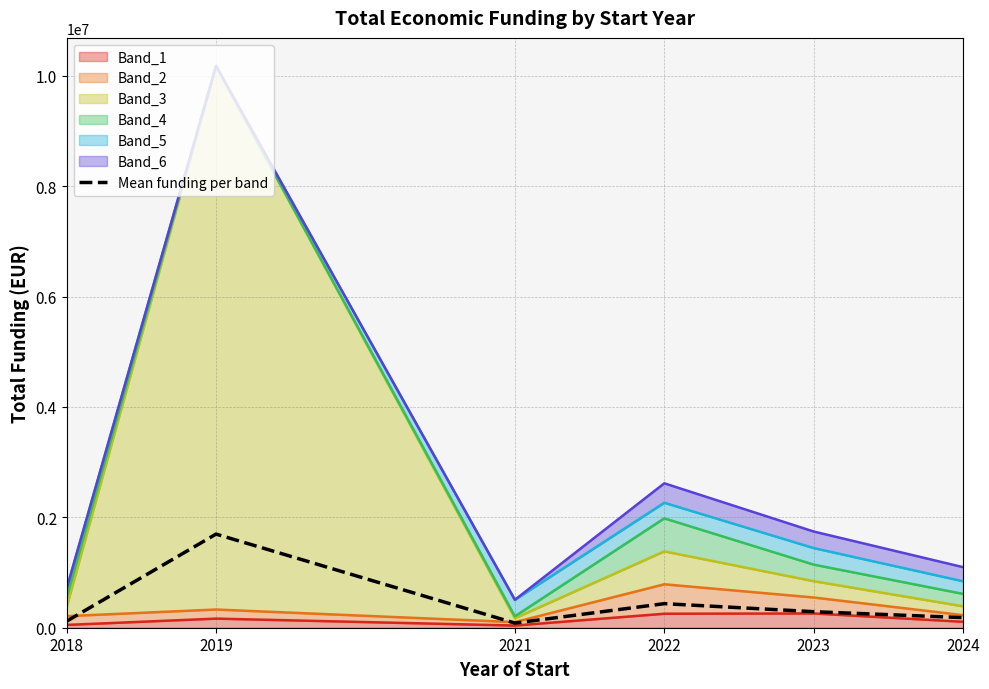

Does the chart have visible grid lines?

Yes